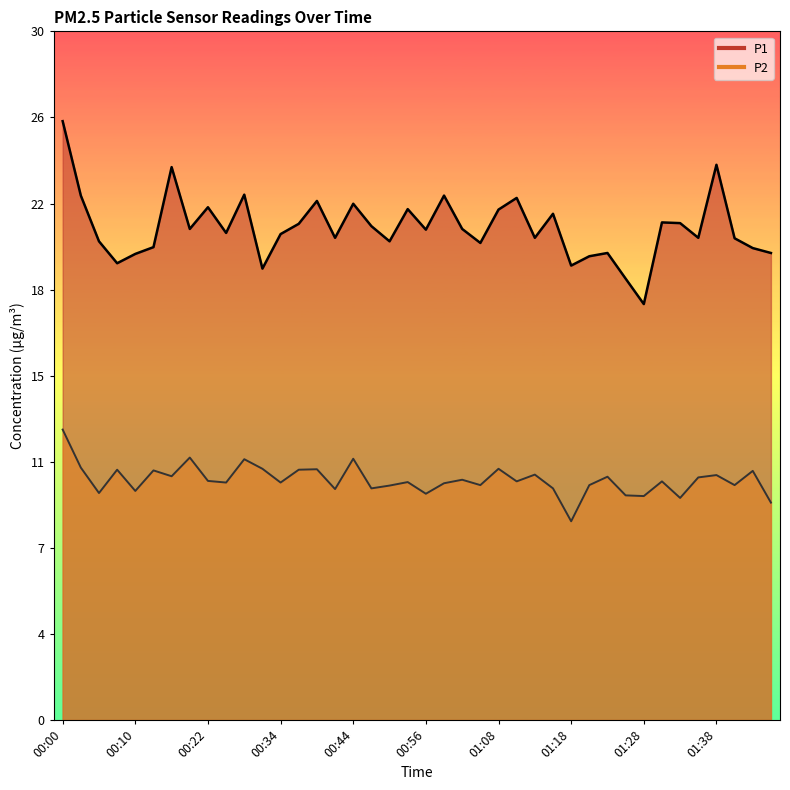

What is the average value of the P1 series?

21.1